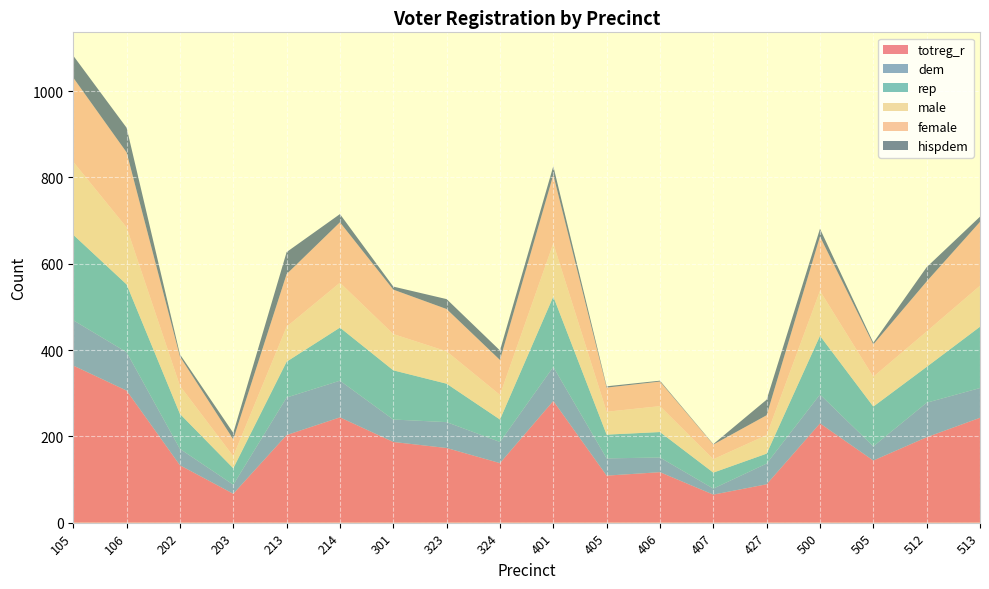

Reading left to right, transcribe all the data shown in this chart.

totreg_r: 105=364	106=306	202=133	203=67	213=203	214=244	301=187	323=173	324=138	401=282	405=109	406=117	407=65	427=89	500=230	505=144	512=198	513=243
dem: 105=105	106=89	202=38	203=21	213=87	214=85	301=52	323=60	324=49	401=79	405=40	406=34	407=14	427=48	500=67	505=33	512=80	513=69
rep: 105=198	106=157	202=81	203=38	213=83	214=123	301=114	323=89	324=52	401=163	405=55	406=59	407=37	427=23	500=136	505=92	512=83	513=142
male: 105=169	106=132	202=65	203=28	213=81	214=104	301=84	323=75	324=57	401=123	405=53	406=60	407=31	427=43	500=104	505=69	512=82	513=95
female: 105=195	106=174	202=68	203=39	213=122	214=140	301=103	323=98	324=81	401=159	405=56	406=57	407=34	427=46	500=126	505=75	512=116	513=148
hispdem: 105=51	106=57	202=5	203=15	213=51	214=19	301=7	323=23	324=22	401=20	405=3	406=2	407=1	427=36	500=18	505=4	512=33	513=12